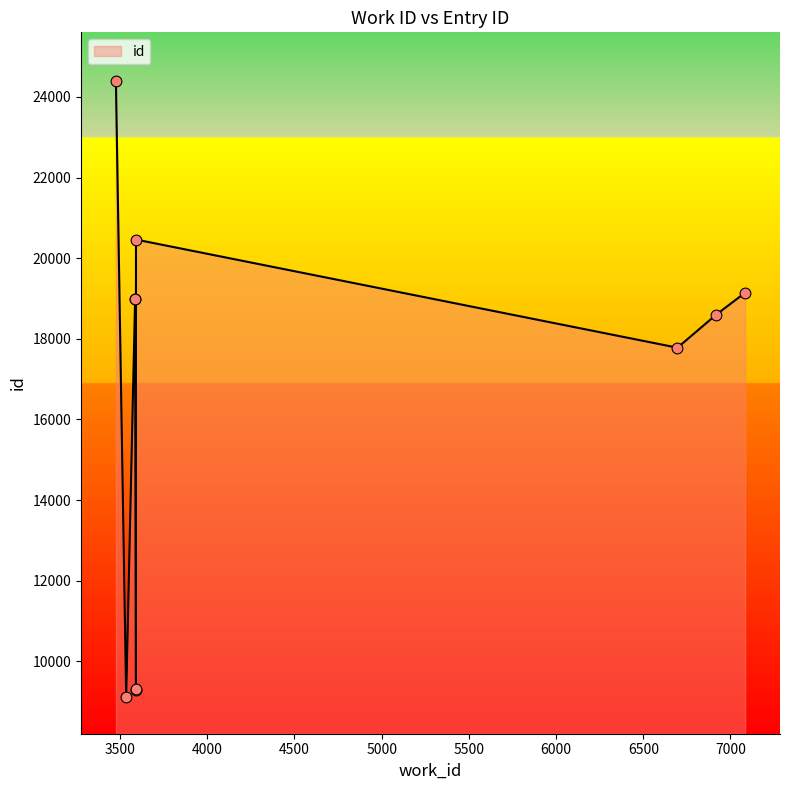

Which has a higher value, 7084 or 3586?

7084